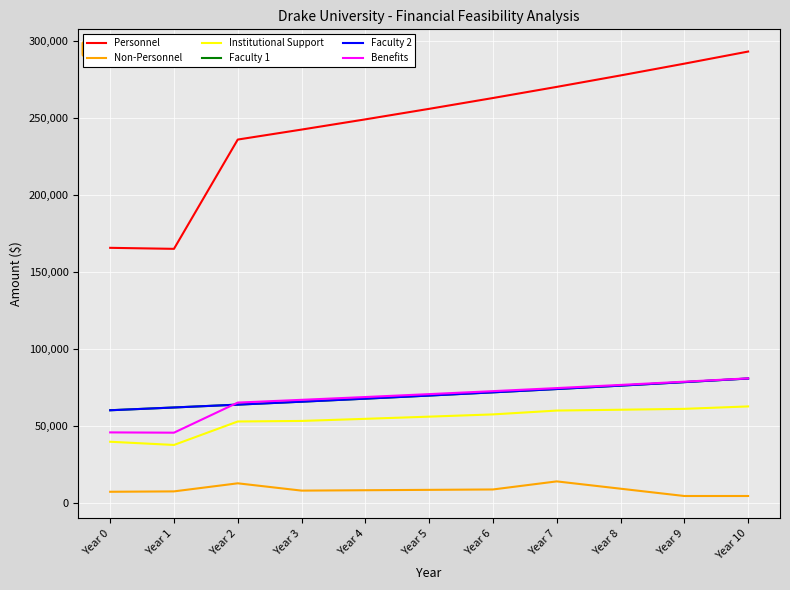

What is the greatest value displayed?

293209.0